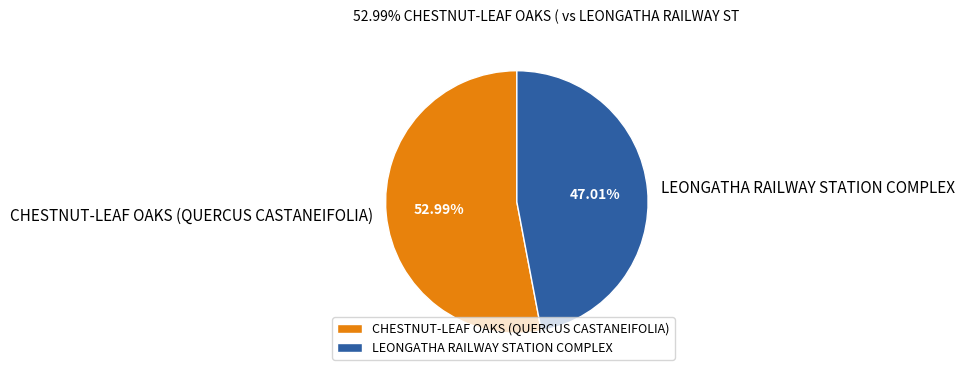

Rank the categories by value from highest to lowest.

CHESTNUT-LEAF OAKS (QUERCUS CASTANEIFOLIA), LEONGATHA RAILWAY STATION COMPLEX